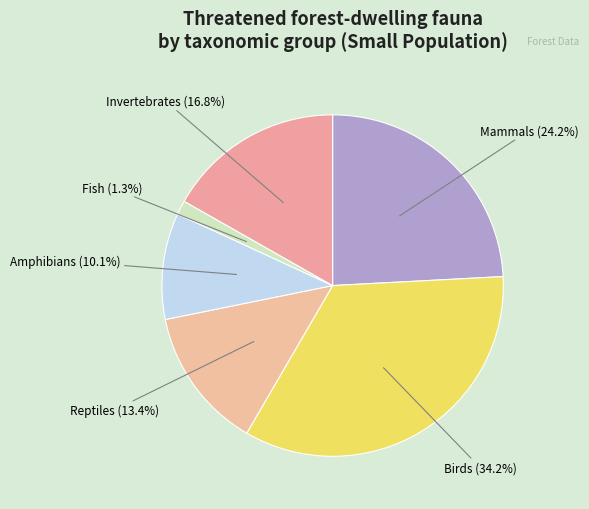

What is the largest slice in the pie chart?

Birds